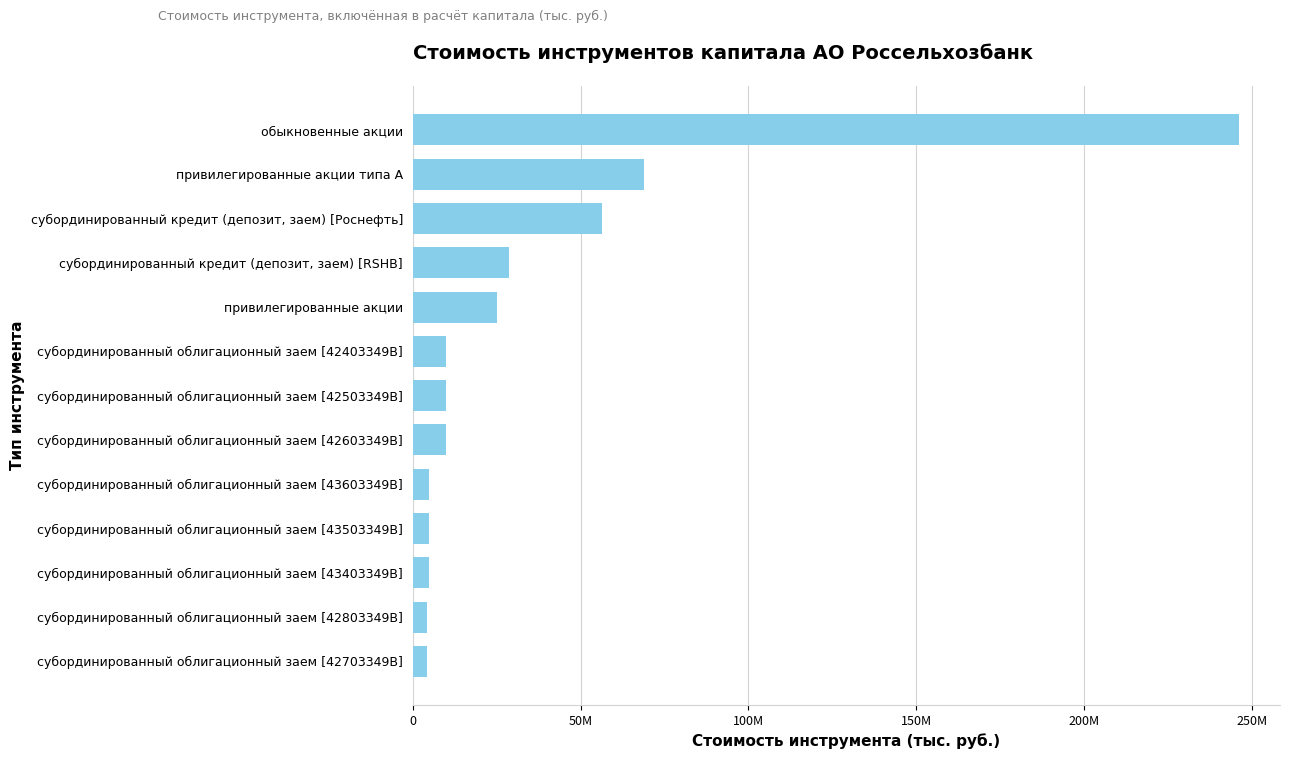

Does the chart contain any negative values?

No